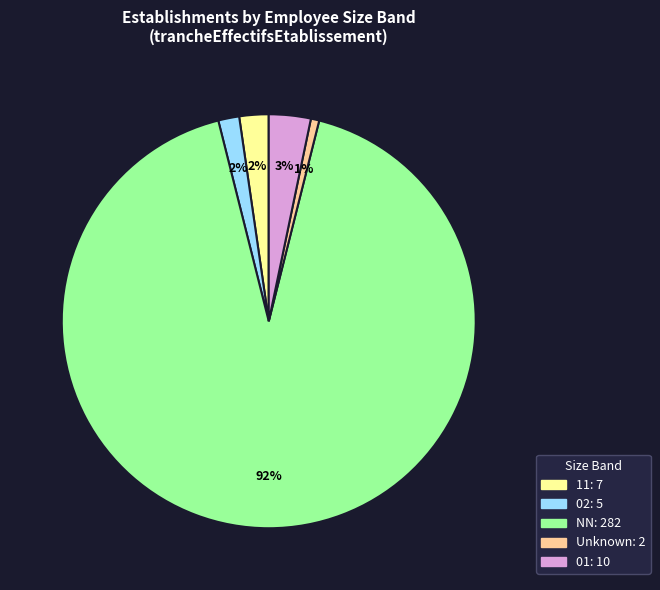

Count the number of slices in the pie.

5